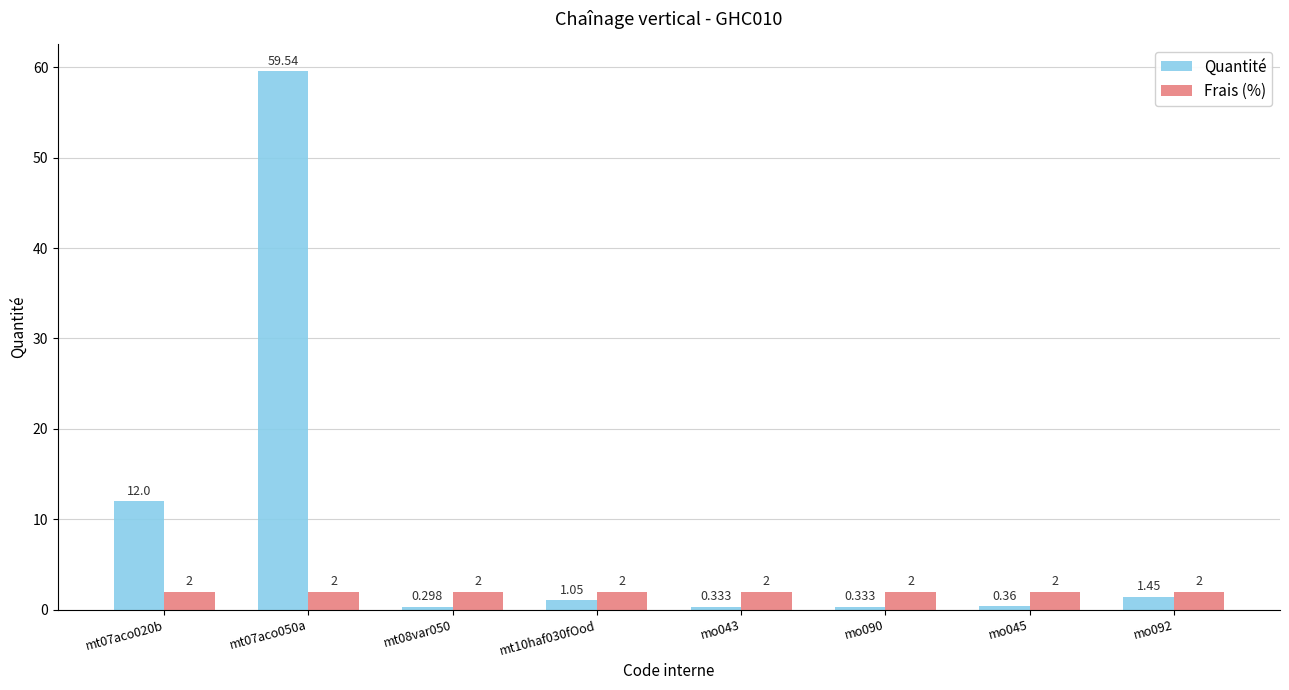

Which series has the widest spread of values?

Quantité